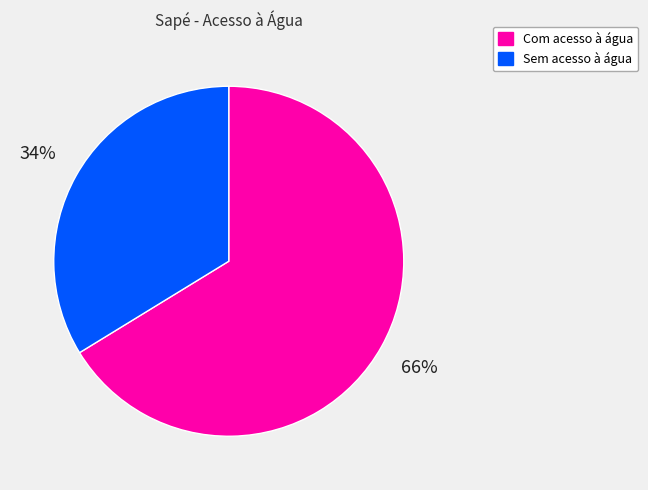

How many segments does this pie chart have?

2